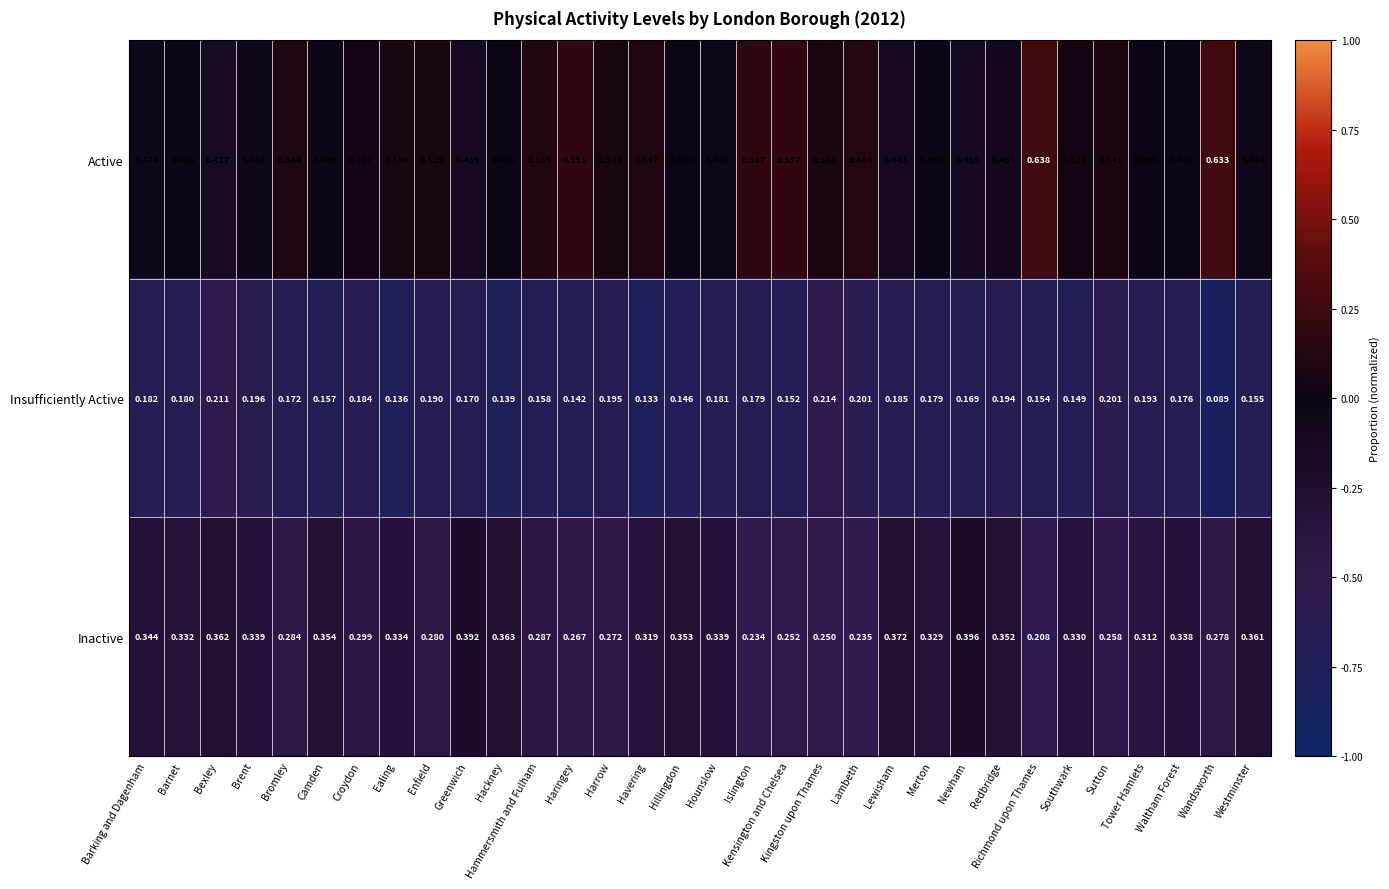

Which series has the largest range (max minus min)?

Active